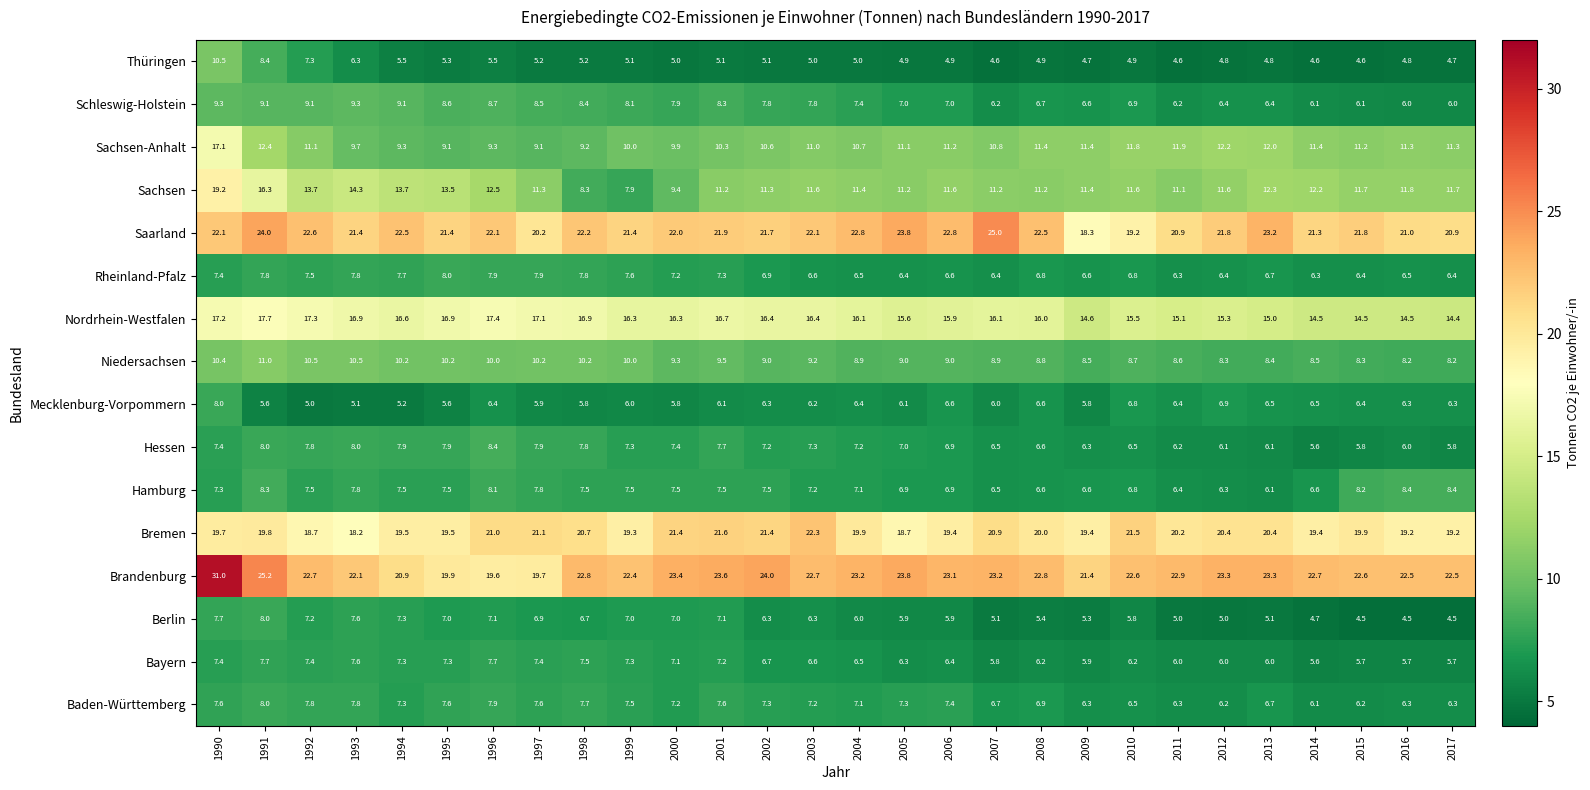

Which series has the largest range (max minus min)?

Brandenburg